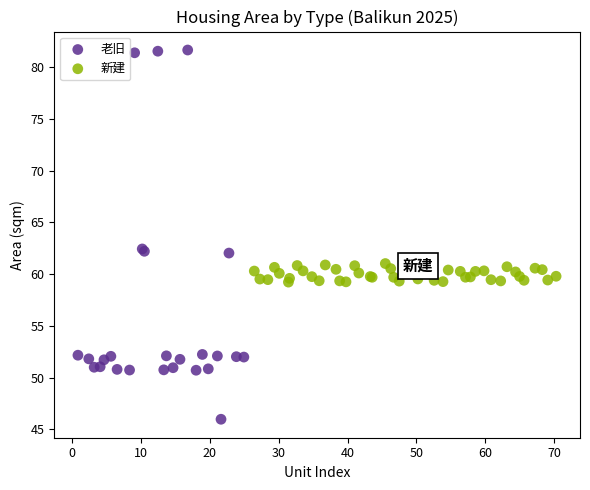

Which series contains the highest Y value?

老旧